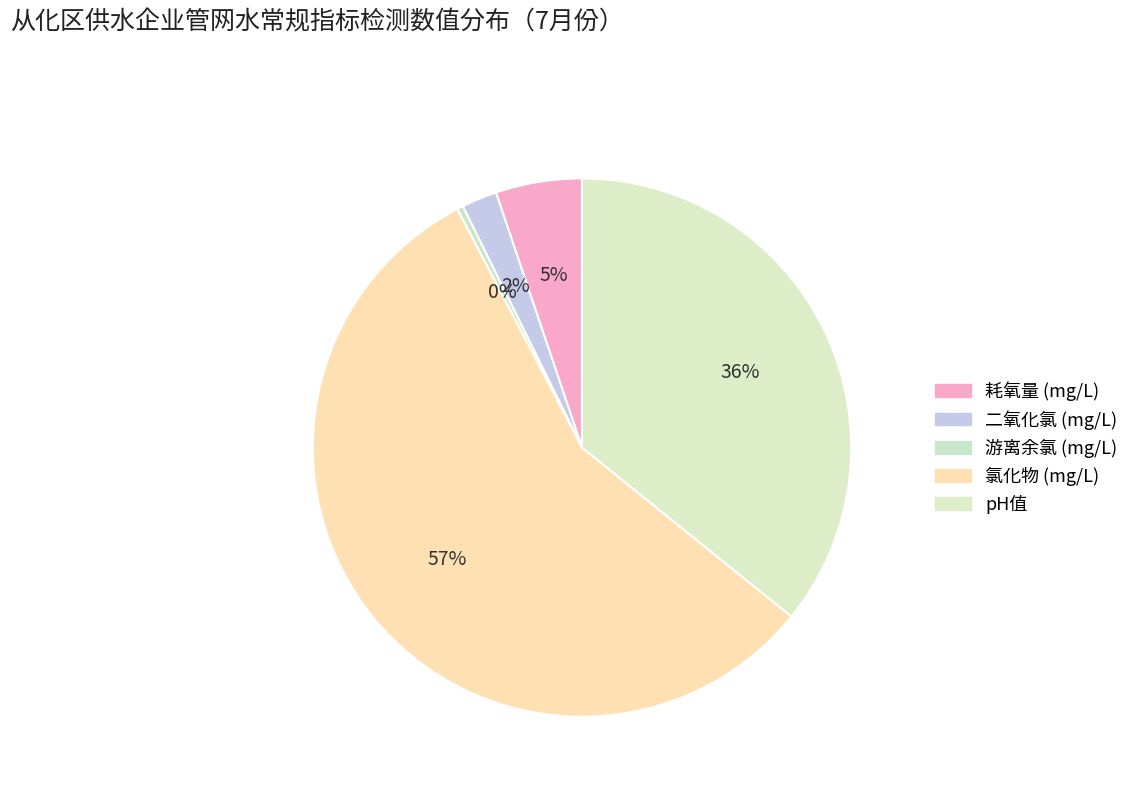

Is 氯化物 (mg/L) the majority of the pie?

Yes